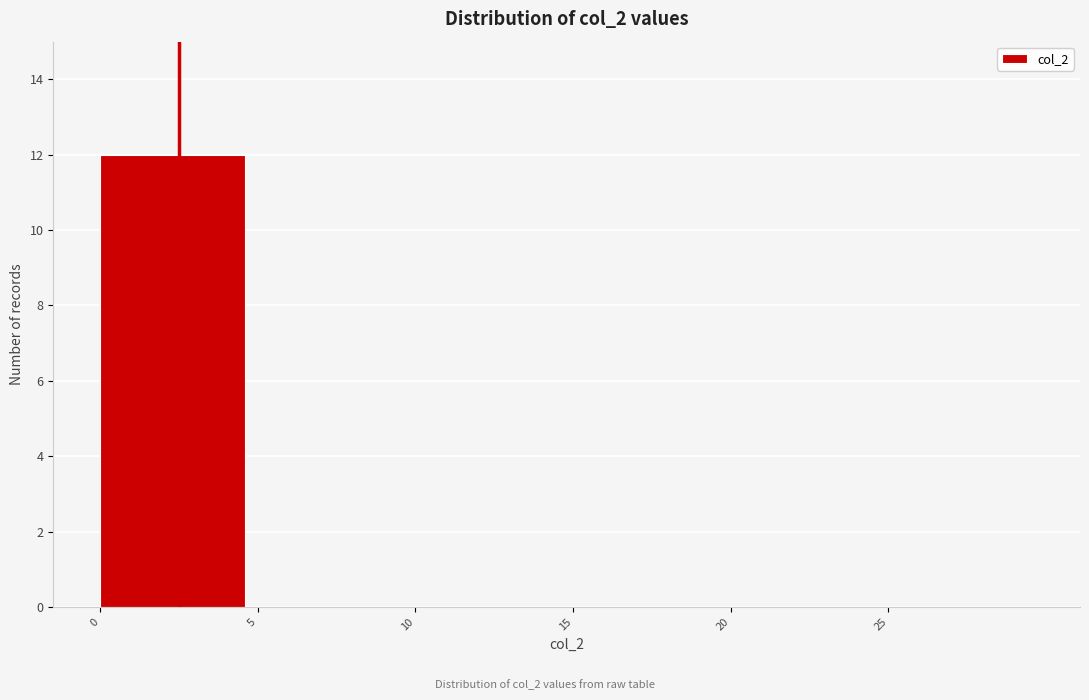

Reading left to right, list every bar in this chart as the range it spans on the x-axis followed by its height. The values are not printed on the chart, so give them approximately, as read against the axis.

0 to 5: 12
5 to 10: 0
10 to 15: 0
15 to 20: 0
20 to 25: 0
25 to 30: 0